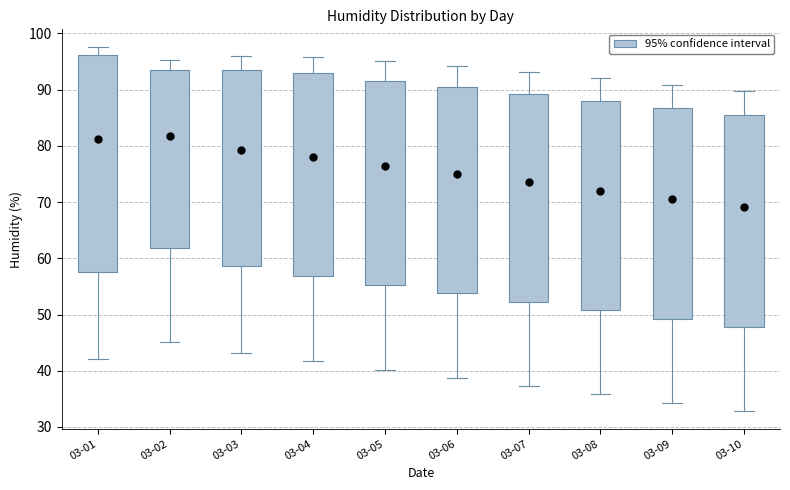

Reading left to right, read every box against the y-axis: the position of its median line, the range the box covers, and the ends of its whiskers. The values are not printed on the chart, so give them approximately, as read against the axis.

03-01: median 81, box 58 to 96, whiskers 42 to 98
03-02: median 82, box 62 to 94, whiskers 45 to 95
03-03: median 79, box 59 to 94, whiskers 43 to 96
03-04: median 78, box 57 to 93, whiskers 42 to 96
03-05: median 77, box 55 to 92, whiskers 40 to 95
03-06: median 75, box 54 to 90, whiskers 39 to 94
03-07: median 74, box 52 to 89, whiskers 37 to 93
03-08: median 72, box 51 to 88, whiskers 36 to 92
03-09: median 71, box 49 to 87, whiskers 34 to 91
03-10: median 69, box 48 to 85, whiskers 33 to 90